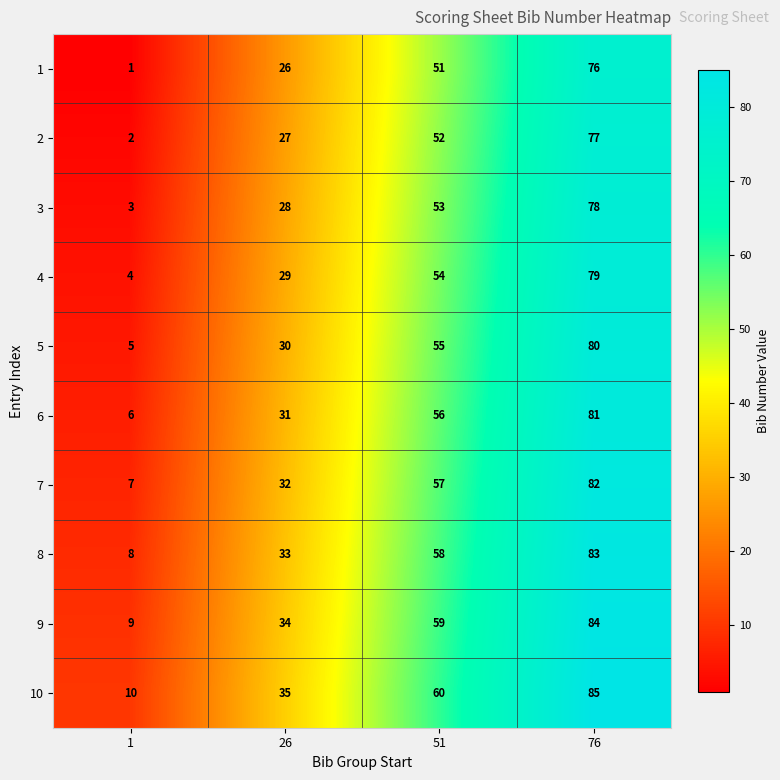

What is the spread (max minus min) of values at 26?

9